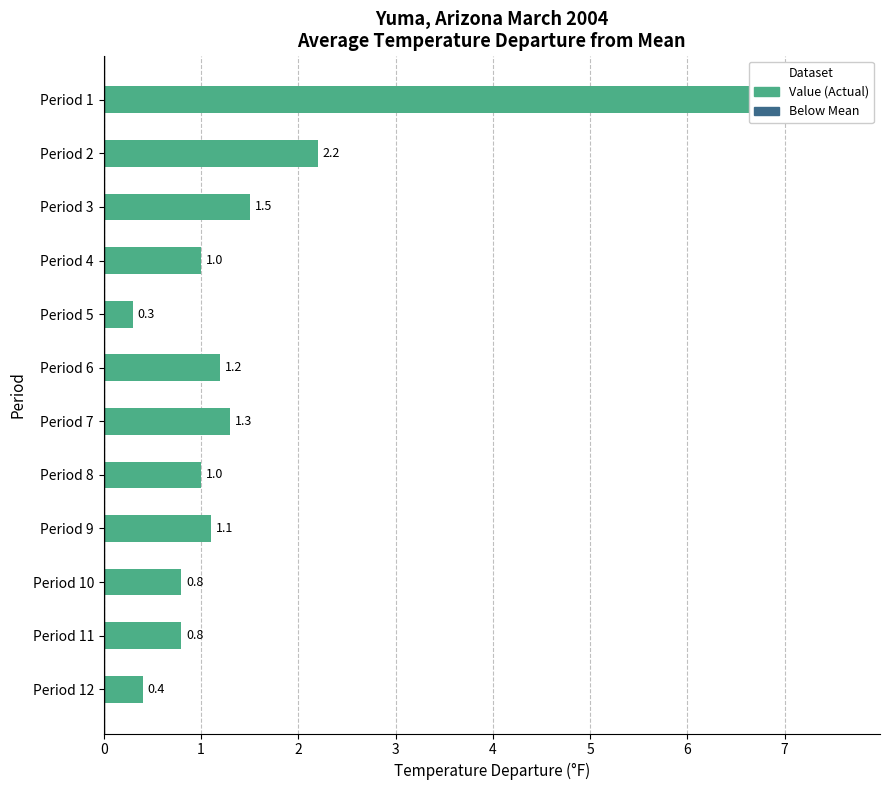

List the labels in order of value, largest first.

Period 1, Period 2, Period 3, Period 7, Period 6, Period 9, Period 4, Period 8, Period 10, Period 11, Period 12, Period 5